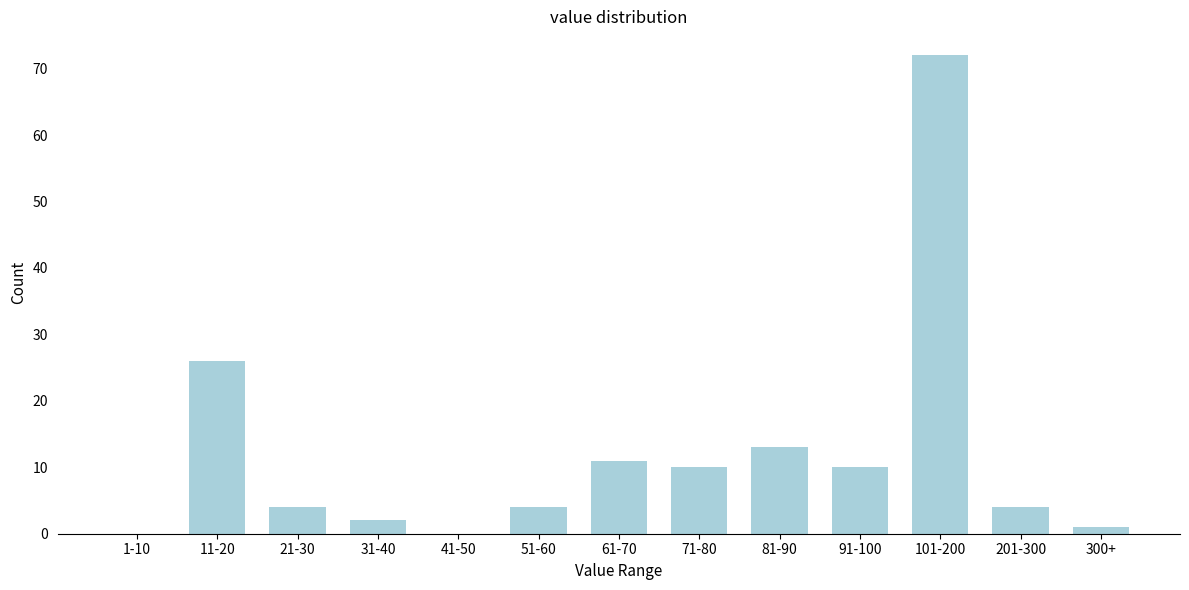

Reading left to right, what are all the values shown in this chart?

1-10=0	11-20=26	21-30=4	31-40=2	41-50=0	51-60=4	61-70=11	71-80=10	81-90=13	91-100=10	101-200=72	201-300=4	300+=1